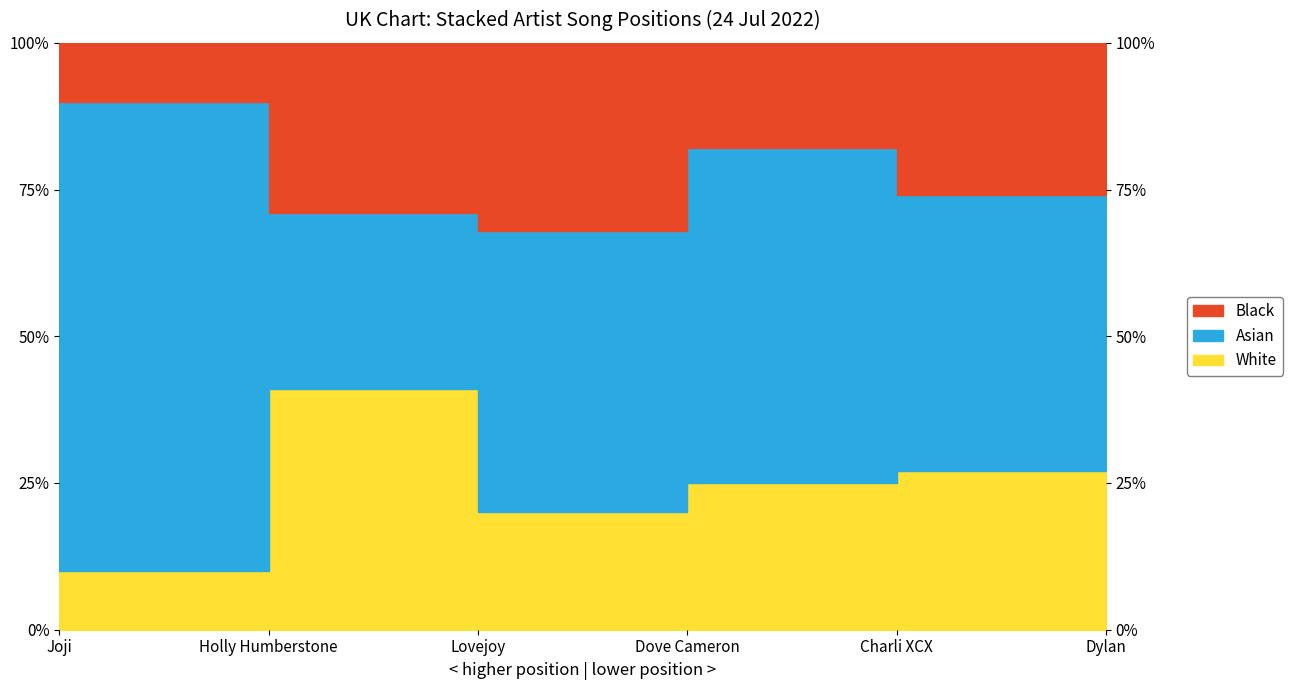

How many data points in White are less than 27?

3